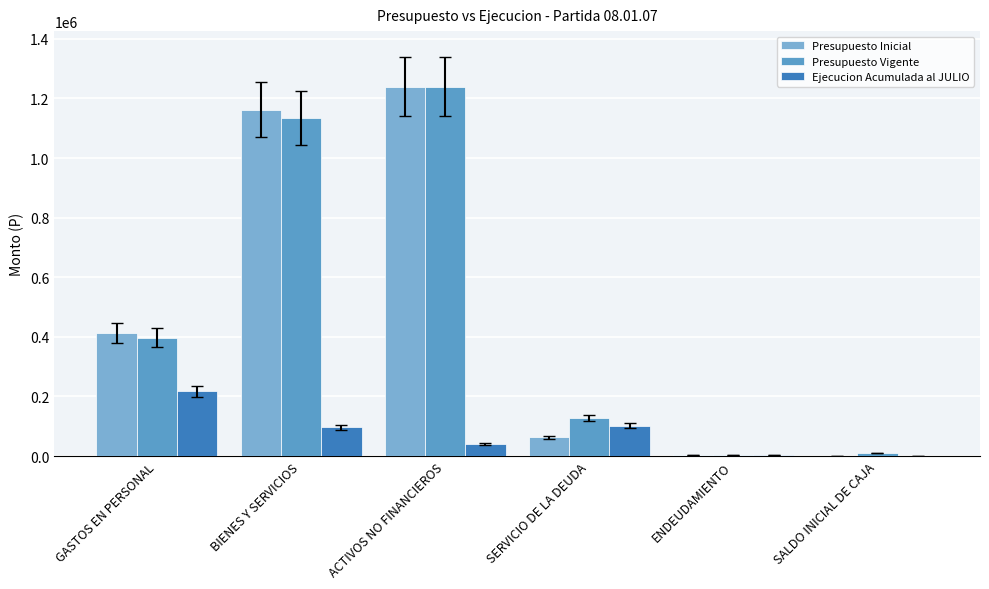

What are all the series names shown in the legend?

Presupuesto Inicial, Presupuesto Vigente, Ejecucion Acumulada al JULIO